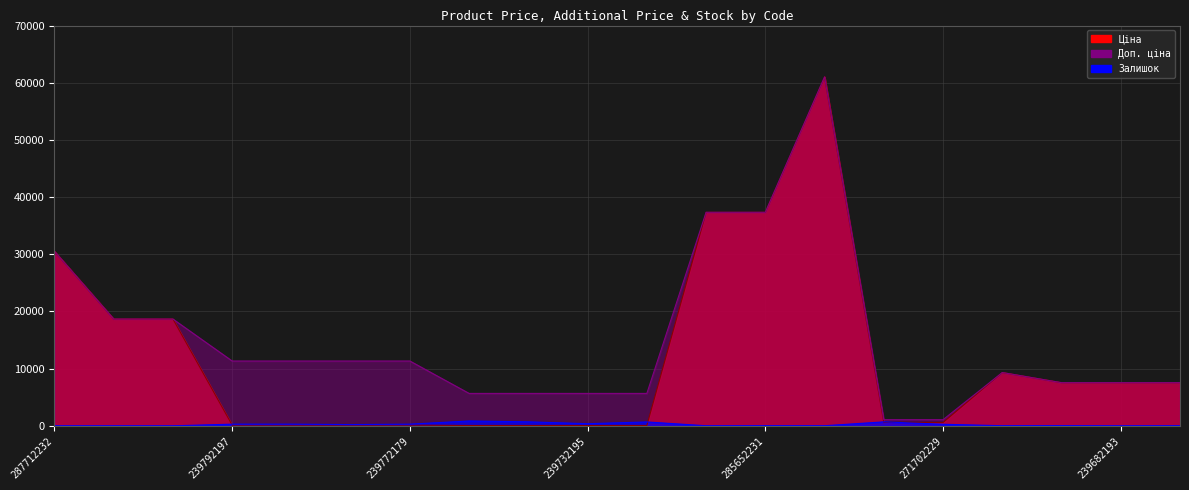

Reading left to right, extract all data points from this chart.

Ціна: 287712232=30512.3	287692233=18671.5	287692231=18671.5	239792197=113.3	239792196=113.3	239772195=113.3	239772179=113.3	239752197=56.7	239752196=56.7	239732195=56.7	239732179=56.7	285652233=37343.0	285652231=37343.0	285672232=61024.7	271702230=586.0	271702229=586.0	273702193=9321.4	239682195=7545.9	239682193=7545.9	239682179=7545.9
Доп. ціна: 287712232=30512.3	287692233=18671.5	287692231=18671.5	239792197=11334.0	239792196=11334.0	239772195=11334.0	239772179=11334.0	239752197=5667.0	239752196=5667.0	239732195=5667.0	239732179=5667.0	285652233=37343.0	285652231=37343.0	285672232=61024.7	271702230=1074.5	271702229=1074.5	273702193=9321.4	239682195=7545.9	239682193=7545.9	239682179=7545.9
Залишок: 287712232=0.0	287692233=0.0	287692231=0.0	239792197=289.0	239792196=290.0	239772195=215.0	239772179=290.0	239752197=845.0	239752196=698.0	239732195=370.0	239732179=676.0	285652233=12.0	285652231=22.0	285672232=15.0	271702230=690.0	271702229=272.0	273702193=17.0	239682195=38.0	239682193=0.0	239682179=15.0